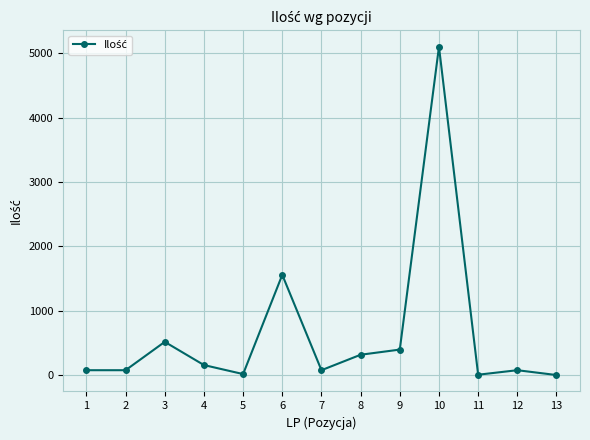

What is the greatest value displayed?

5100